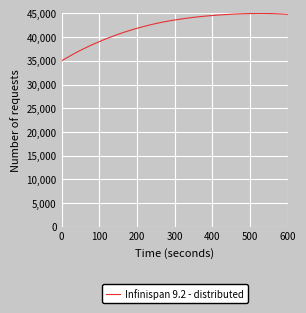

What is the difference between the maximum and minimum values?

10000.0